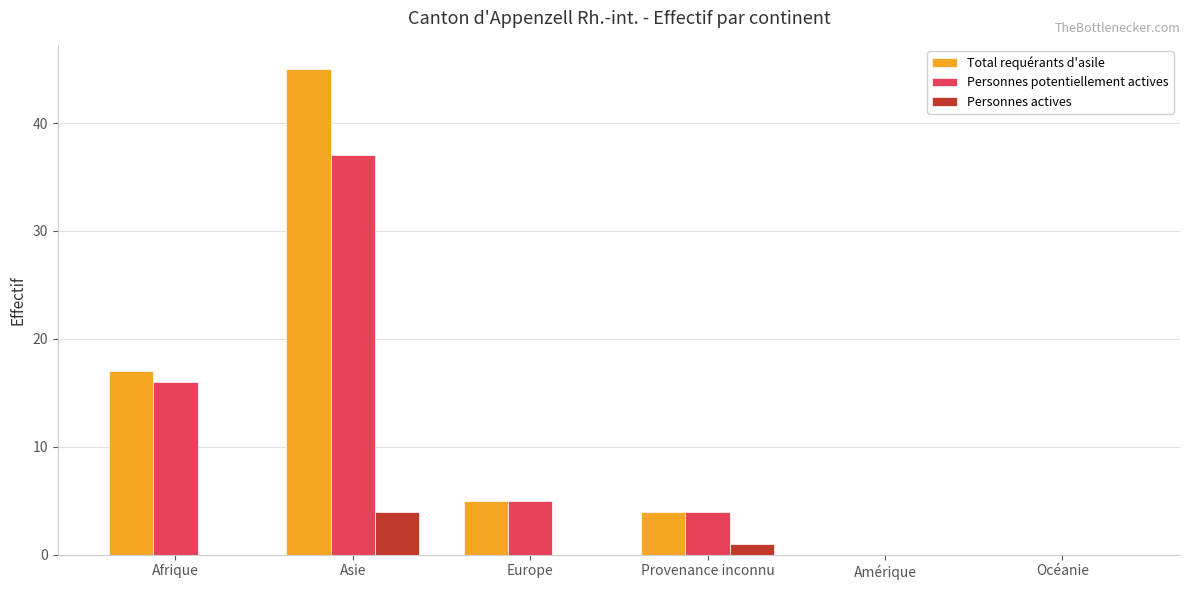

What is the sum of the Total requérants d'asile values at Provenance inconnu and Asie?

49